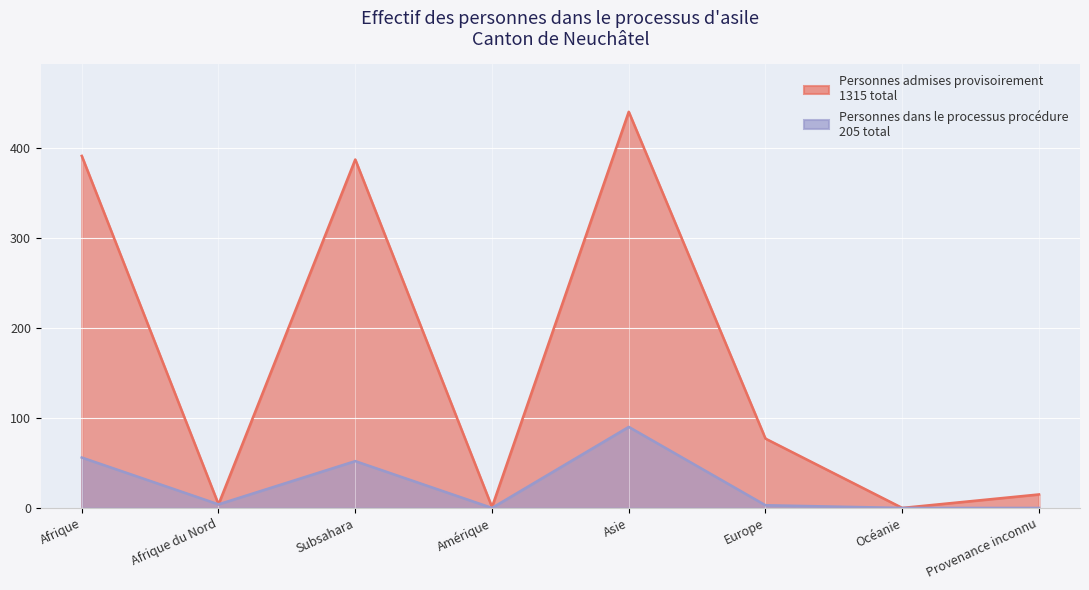

How many interior local peaks does the Personnes dans le processus procédure series have?

2